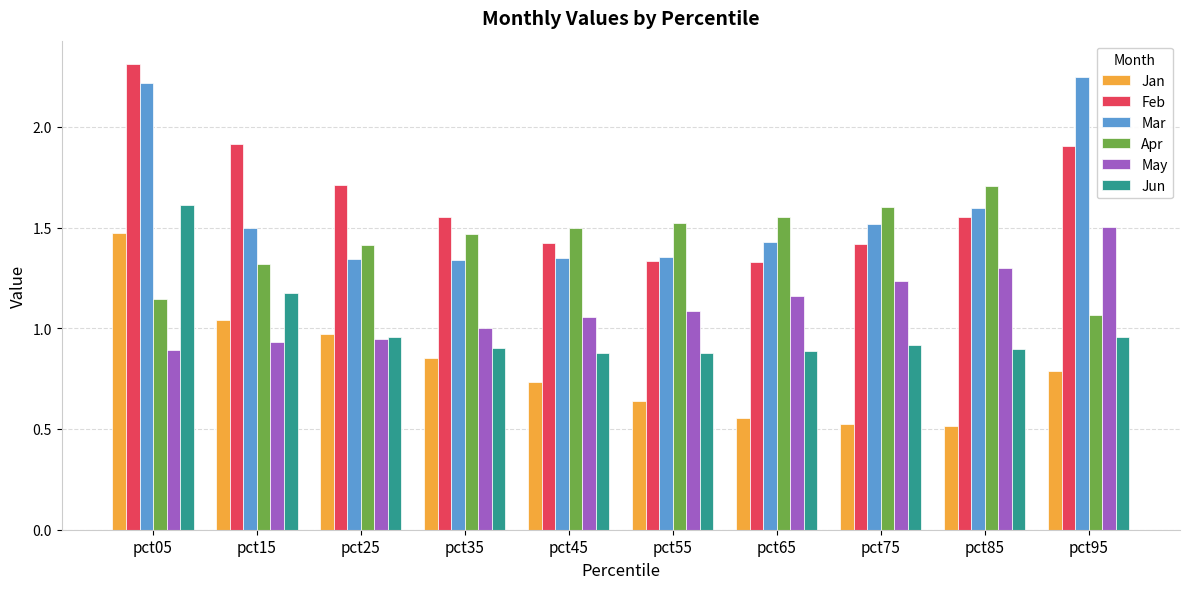

What is the spread (max minus min) of values at pct25?

0.8